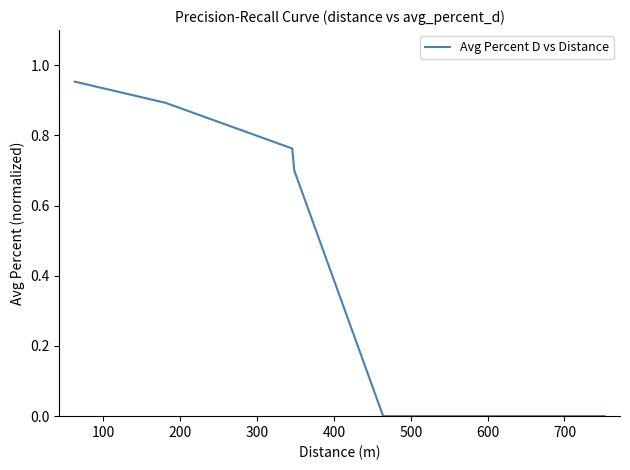

What is the sum of all values?

3.3